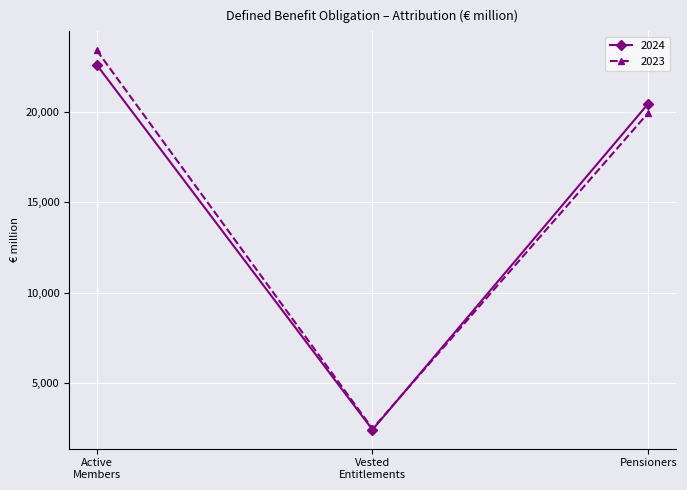

What are all the series names shown in the legend?

2024, 2023